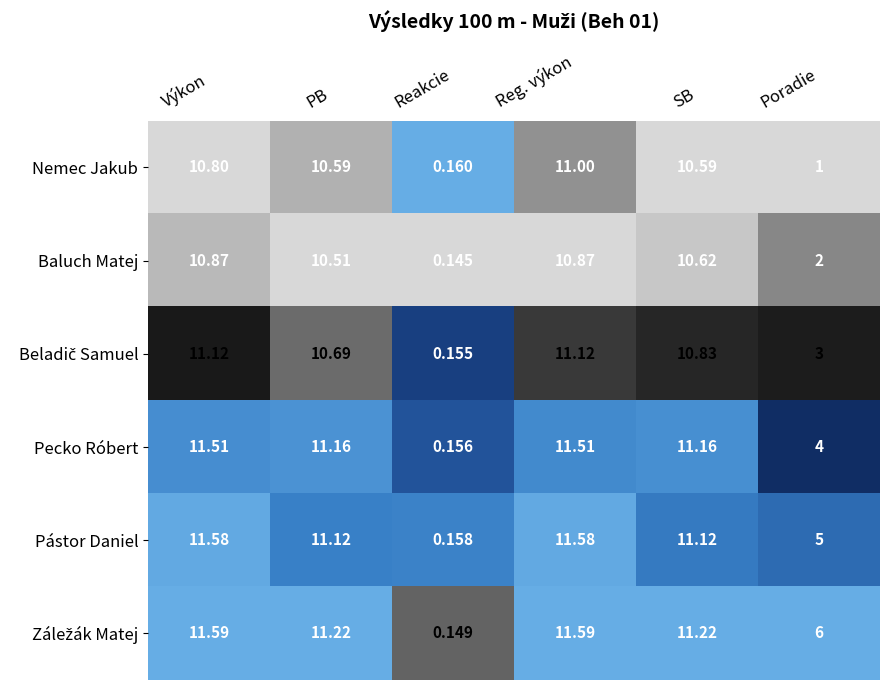

At which label does Nemec Jakub reach its minimum?

Reakcie